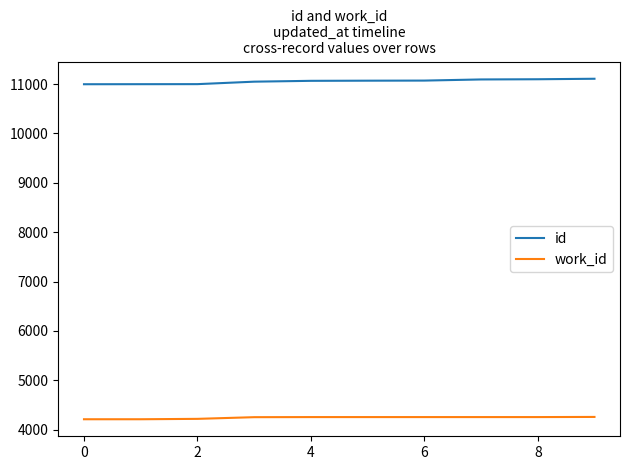

True or false: id and work_id cross at least once.

False